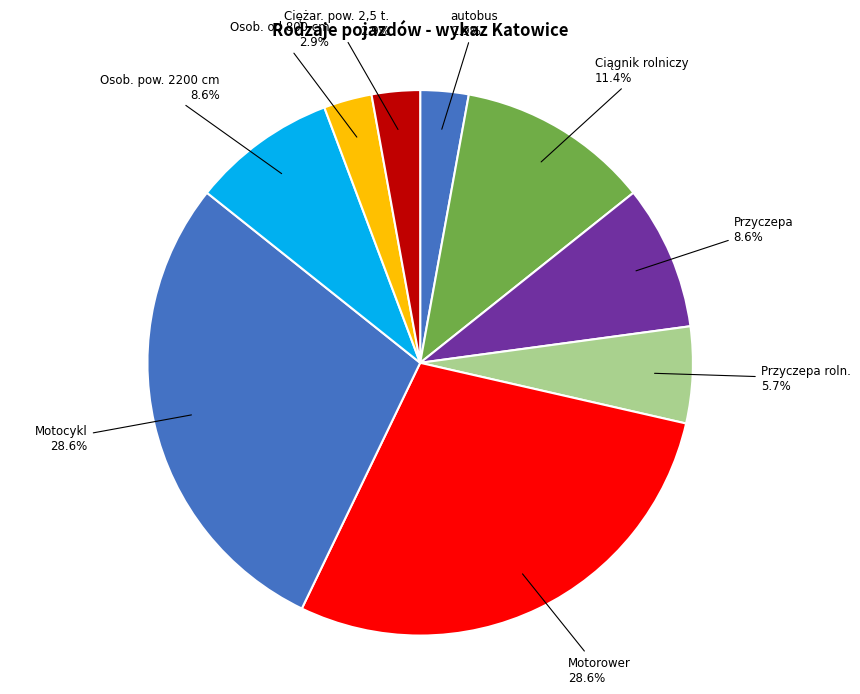

How many segments does this pie chart have?

9